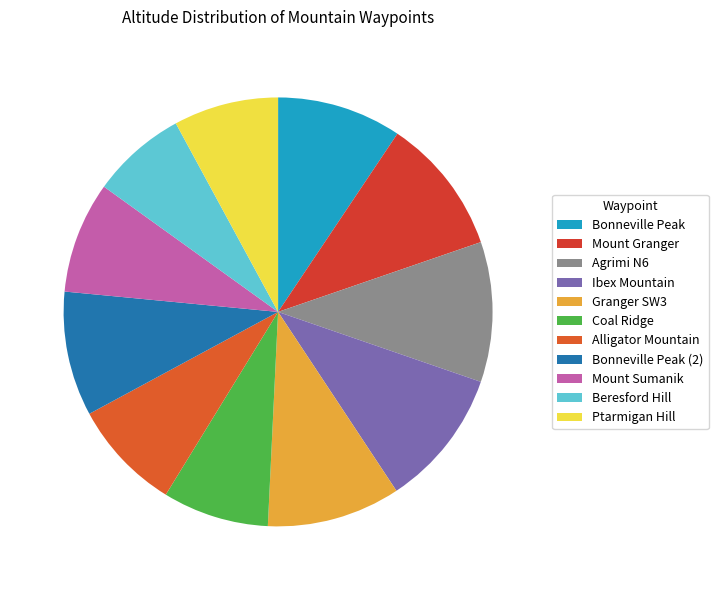

Does any single category account for the majority?

No